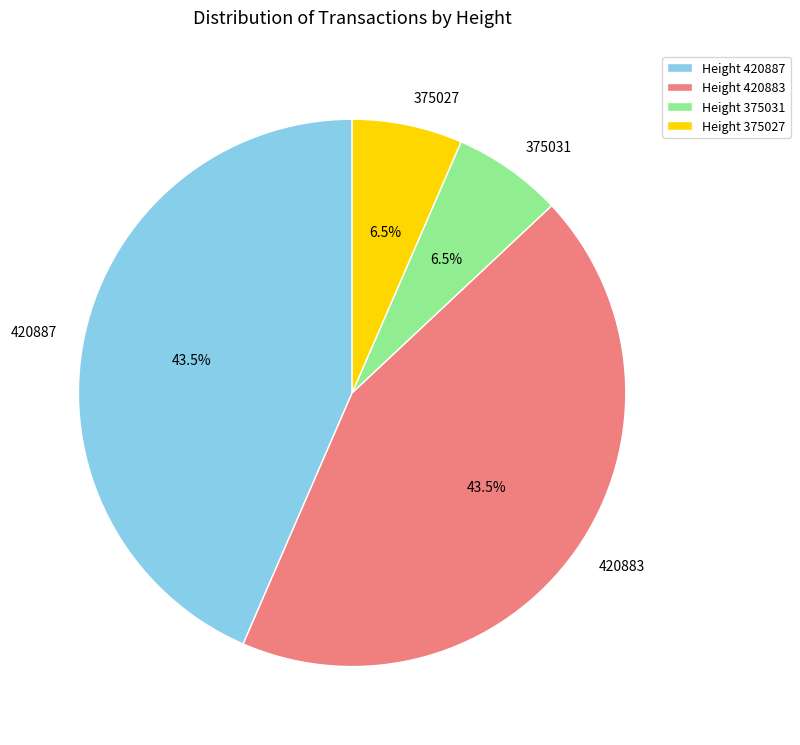

True or false: 420883 accounts for 57% of the total.

False